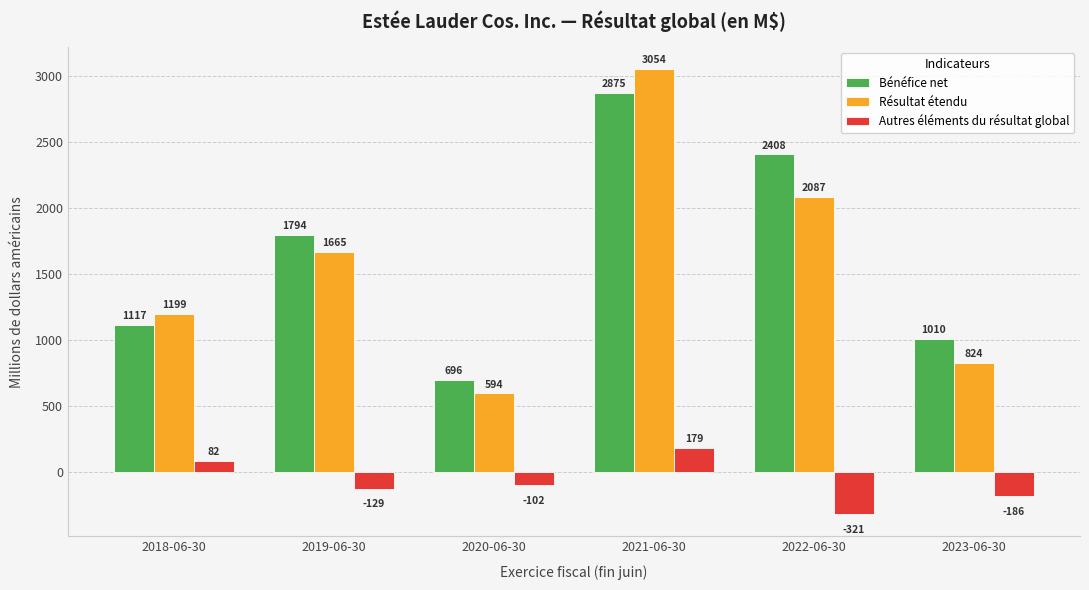

How many bars are there in each group?

3